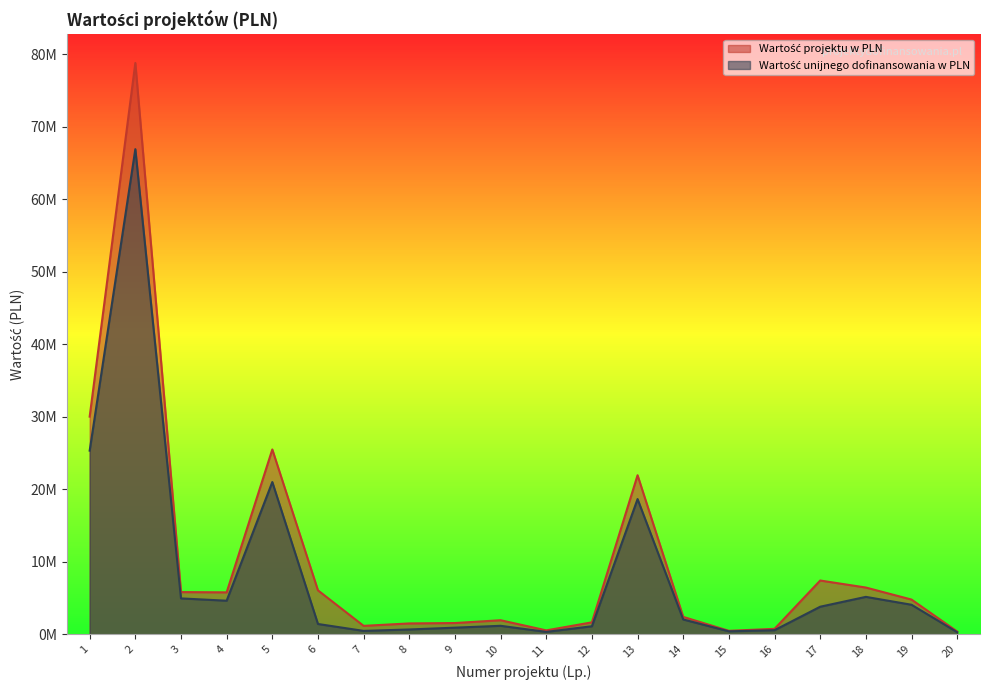

At which label is Wartość unijnego dofinansowania w PLN closest to 33577873?

1